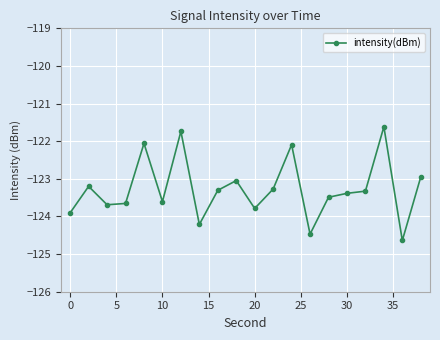

How many interior local valleys (lower than both neighbors) does the data have?

6